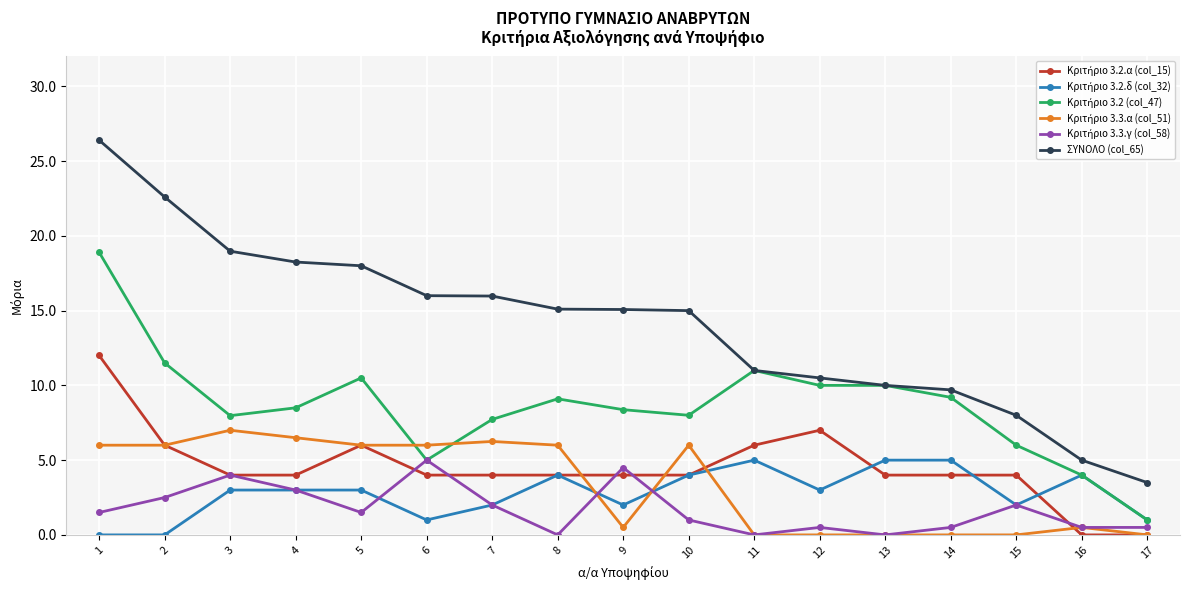

Which series has the largest total across all categories?

ΣΥΝΟΛΟ (col_65)